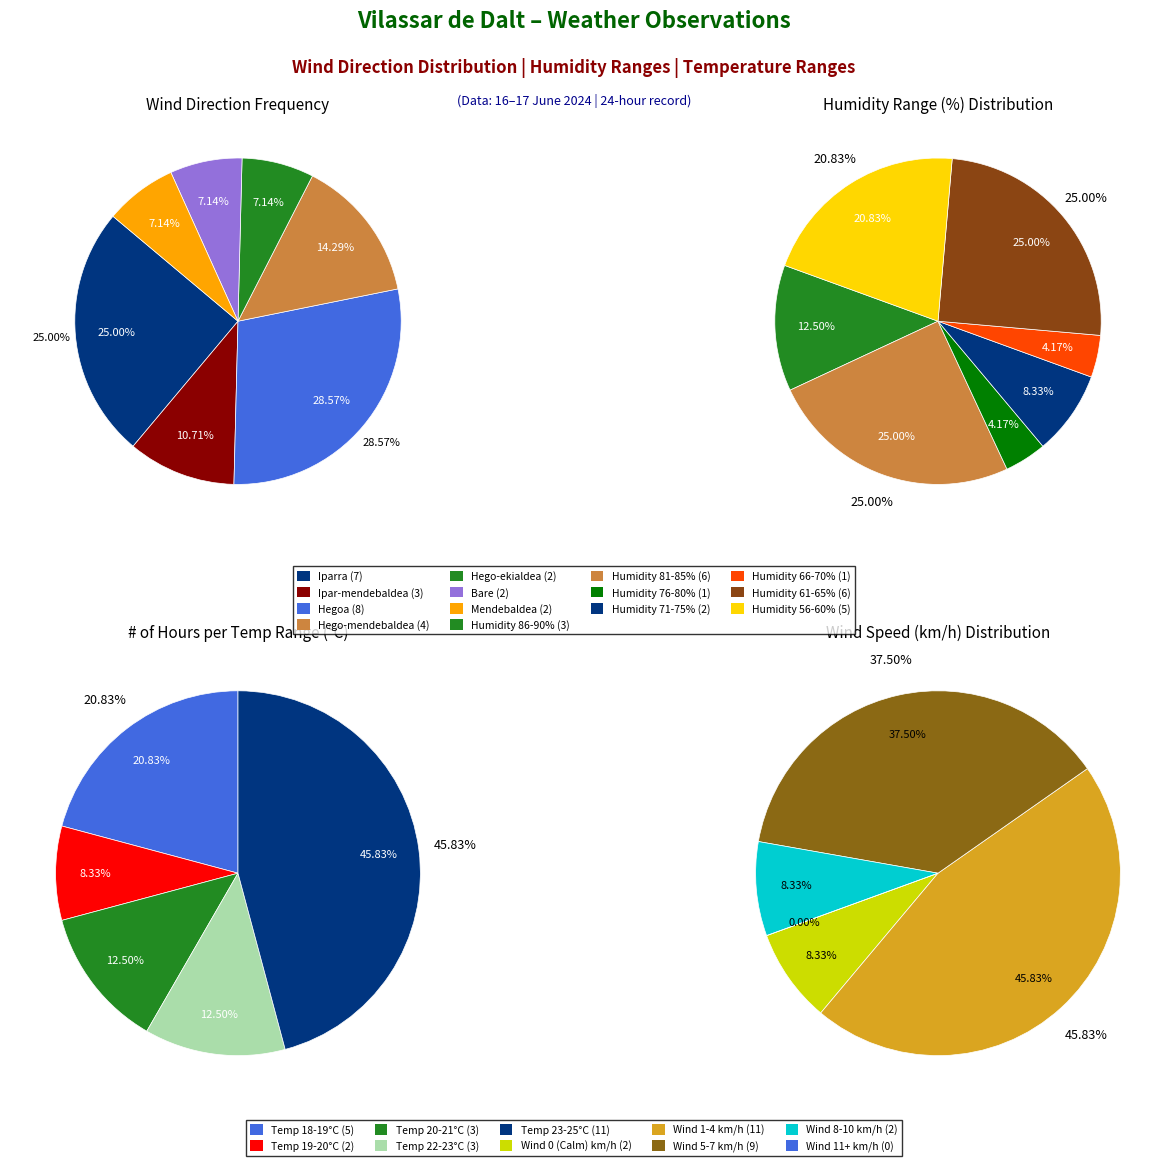

How many slices are in this pie chart?

24